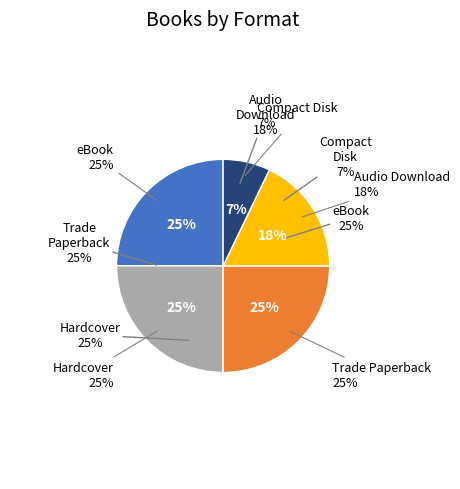

Combined, what portion of the pie is Hardcover and Trade Paperback?

50.0%